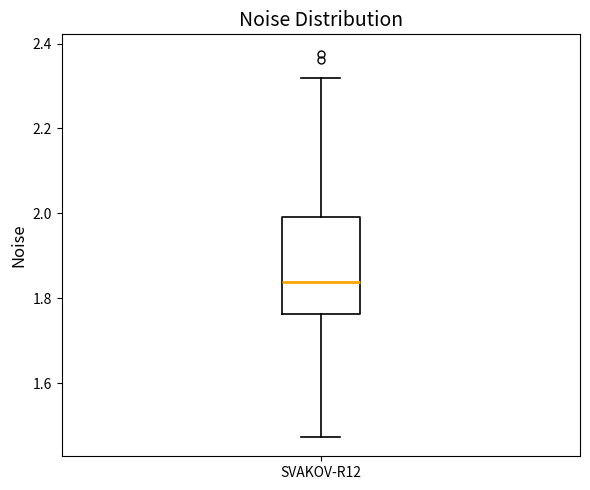

Where does the median line of the box for SVAKOV-R12 sit on the y-axis? The values are not printed on the chart, so give them approximately, as read against the axis.

1.84